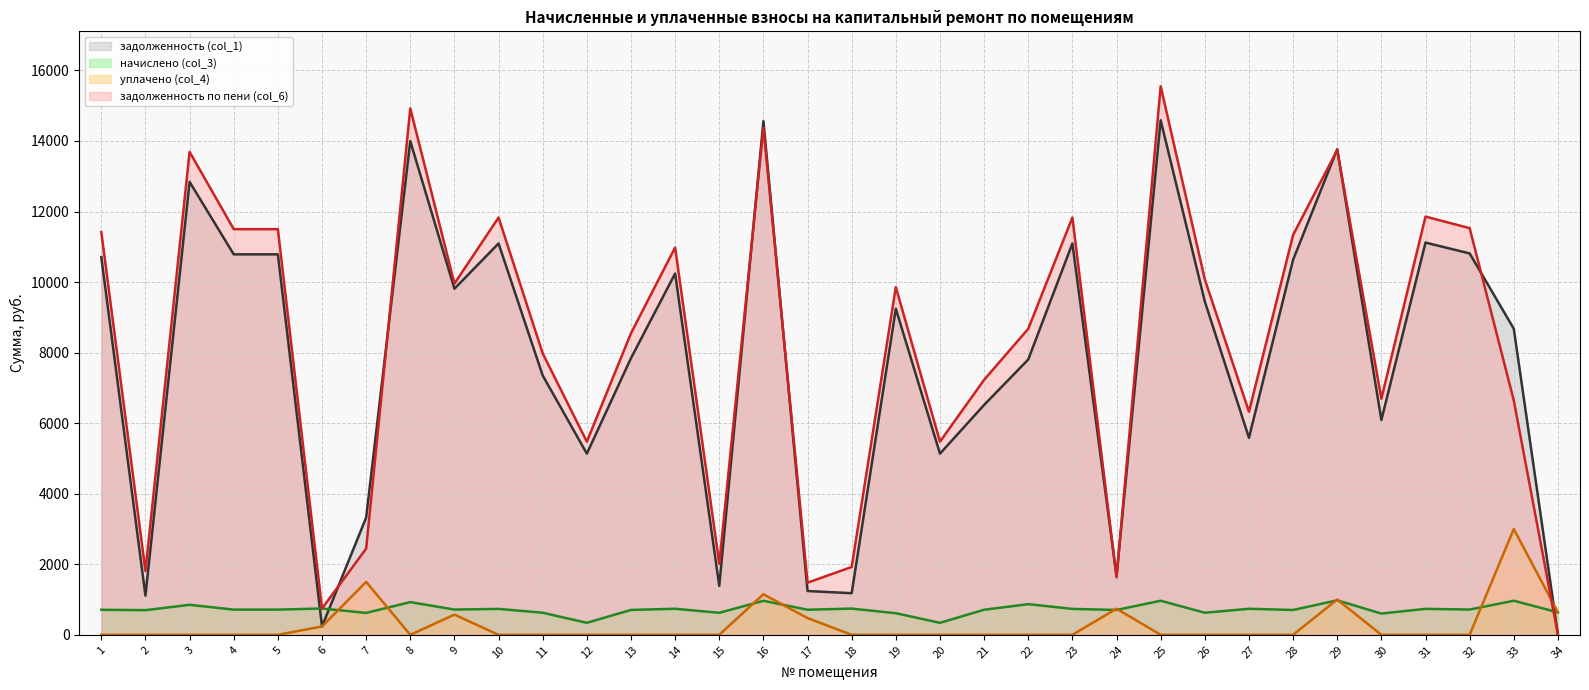

What is the sum of the уплачено (col_4) (line) values at 31 and 7?

1500.0